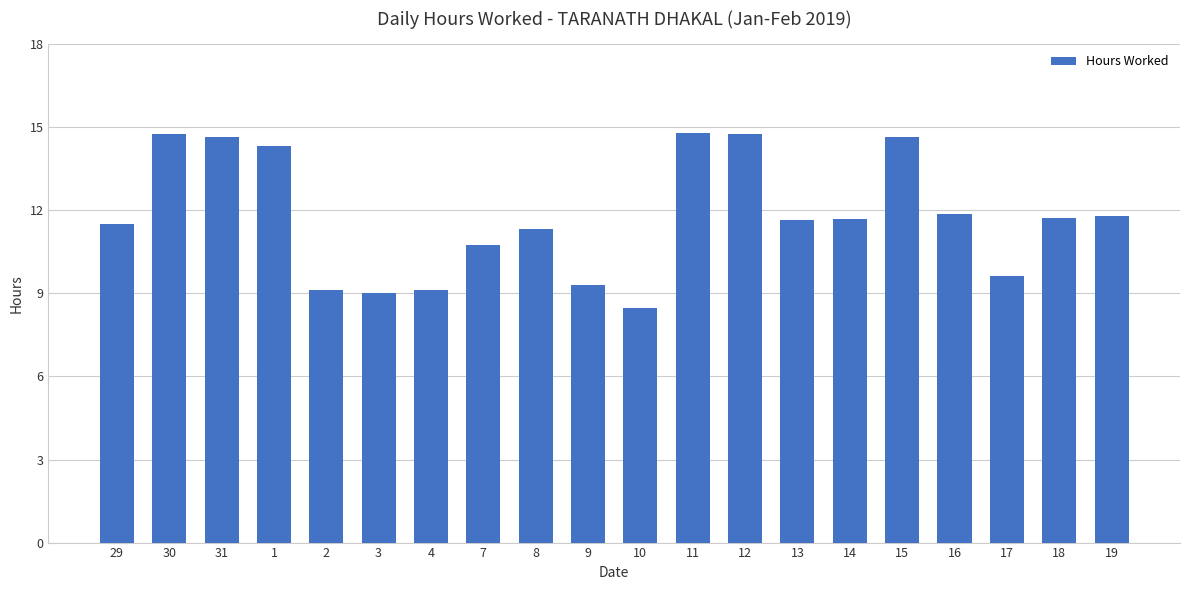

What is the difference between the values at 10 and 8?

2.8